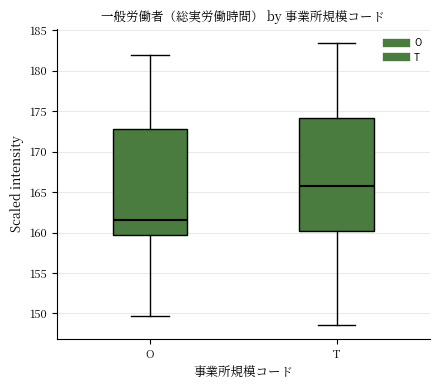

Where does the lower whisker of the box for O end on the y-axis? The values are not printed on the chart, so give them approximately, as read against the axis.

149.5